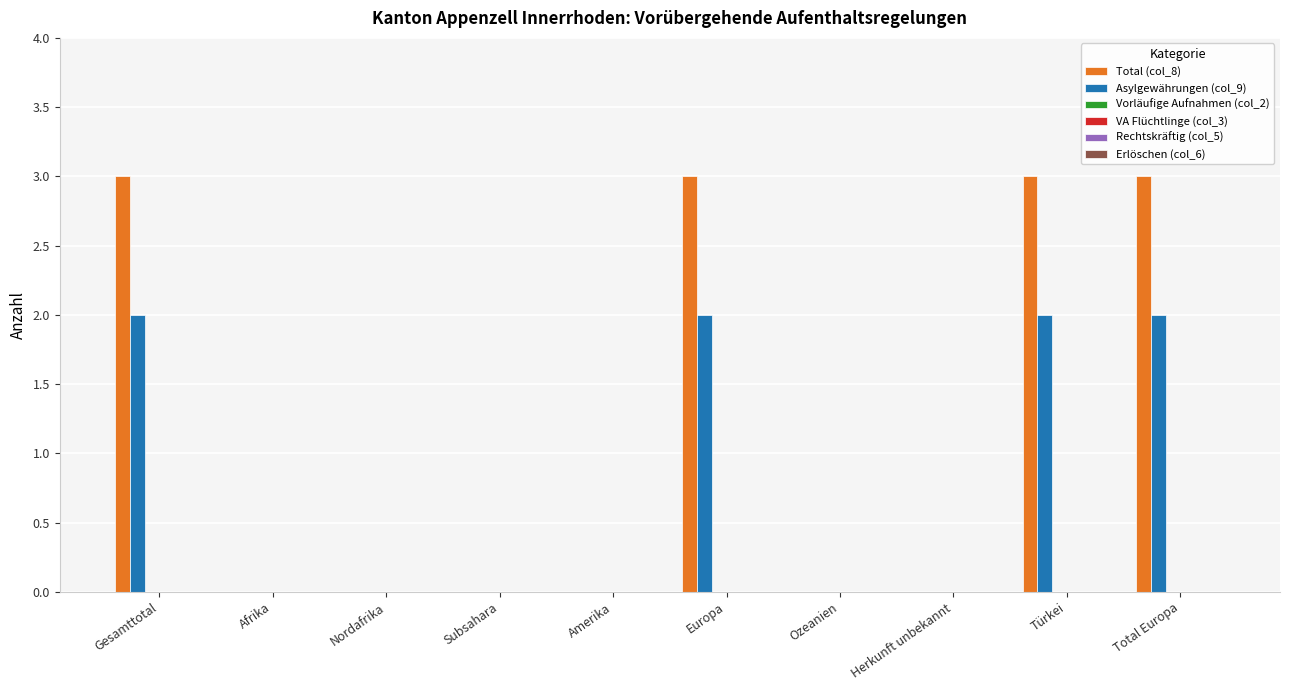

What is the maximum value shown in the chart?

3